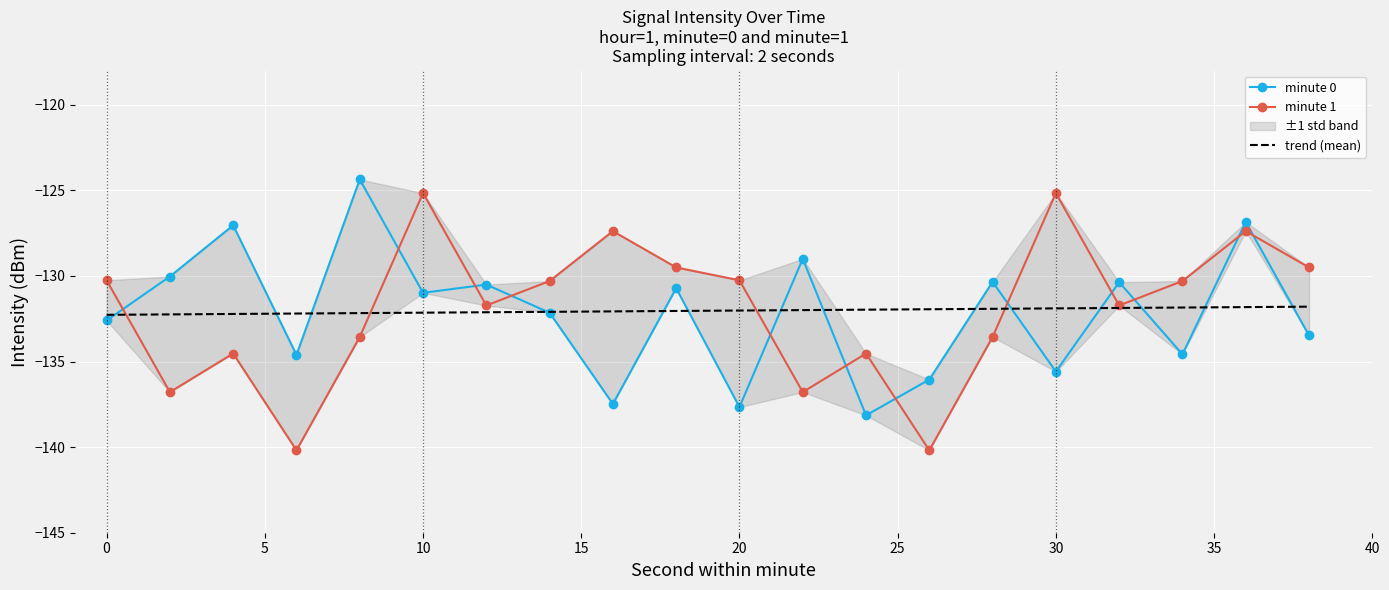

Where do minute 1 and minute 0 first cross each other?

0 and 2